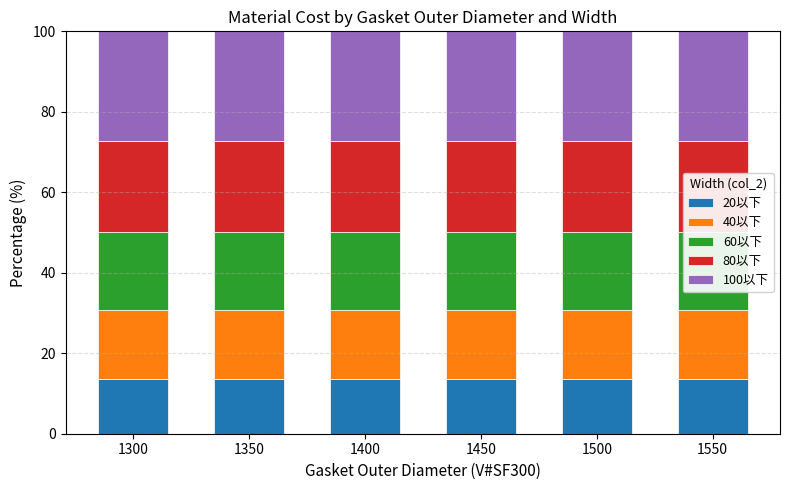

Which category has the lowest value across all series?

1300